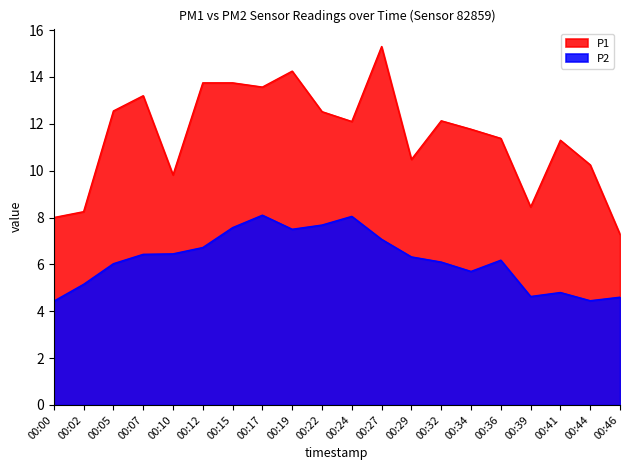

Where is P1 nearest to the value 11?

00:41